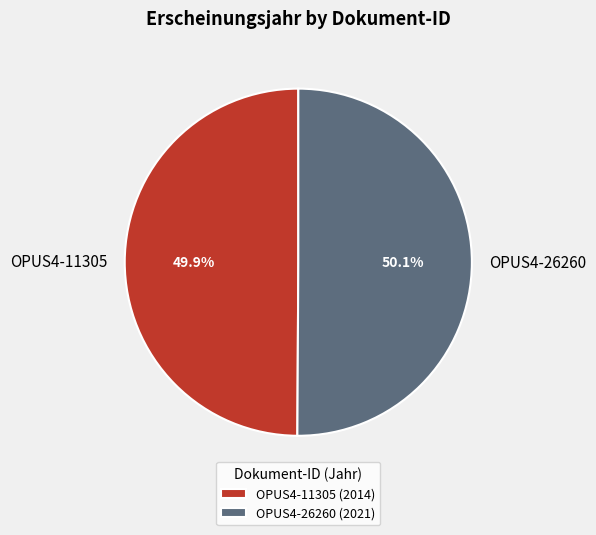

Is it true that OPUS4-26260 is 38% of the pie?

False